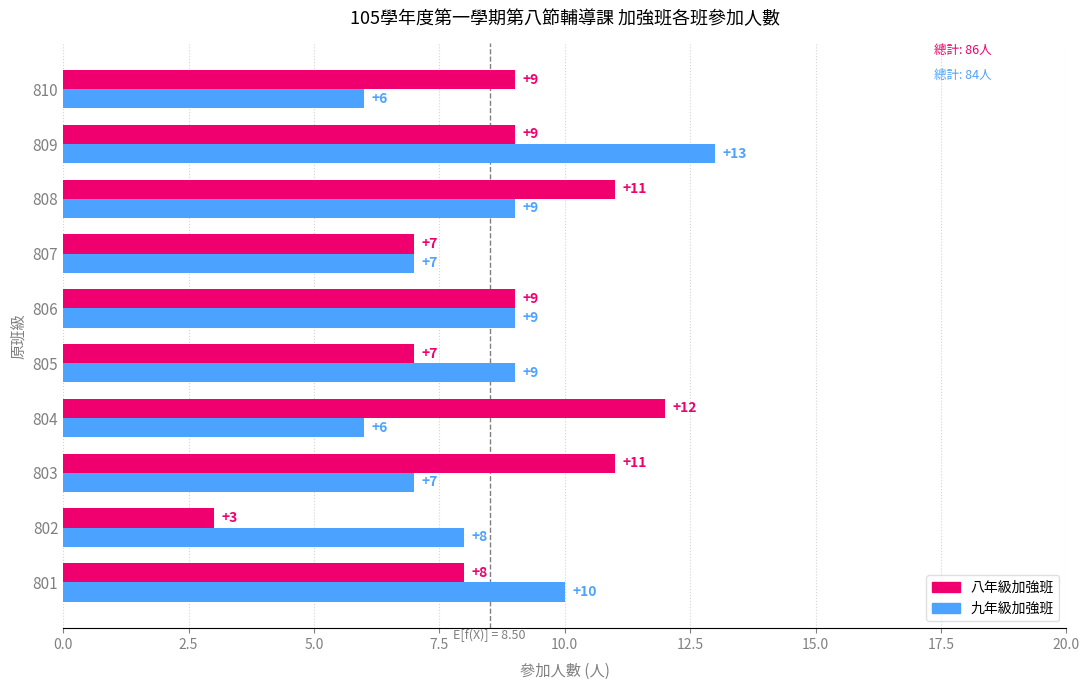

Which series has the largest total across all categories?

八年級加強班